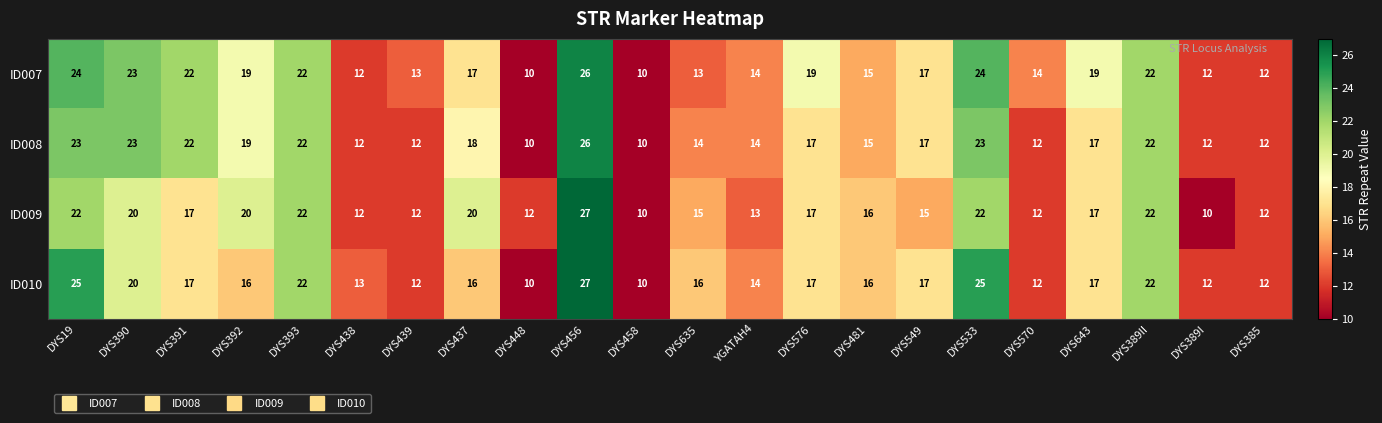

The value of ID009 at DYS392 is 8. True or false?

False